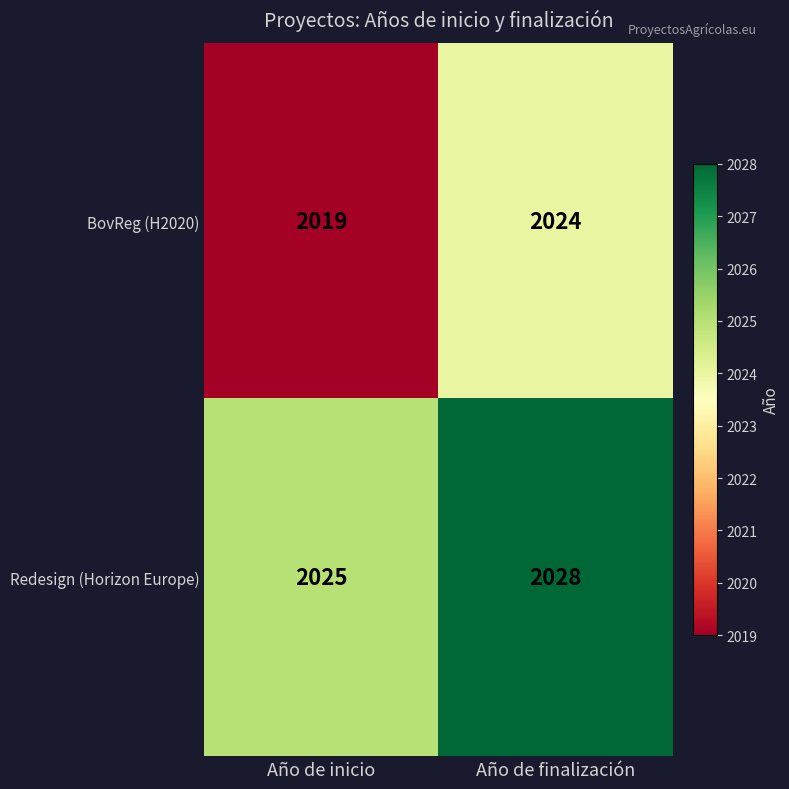

The value of Redesign (Horizon Europe) at Año de inicio is 3330. True or false?

False